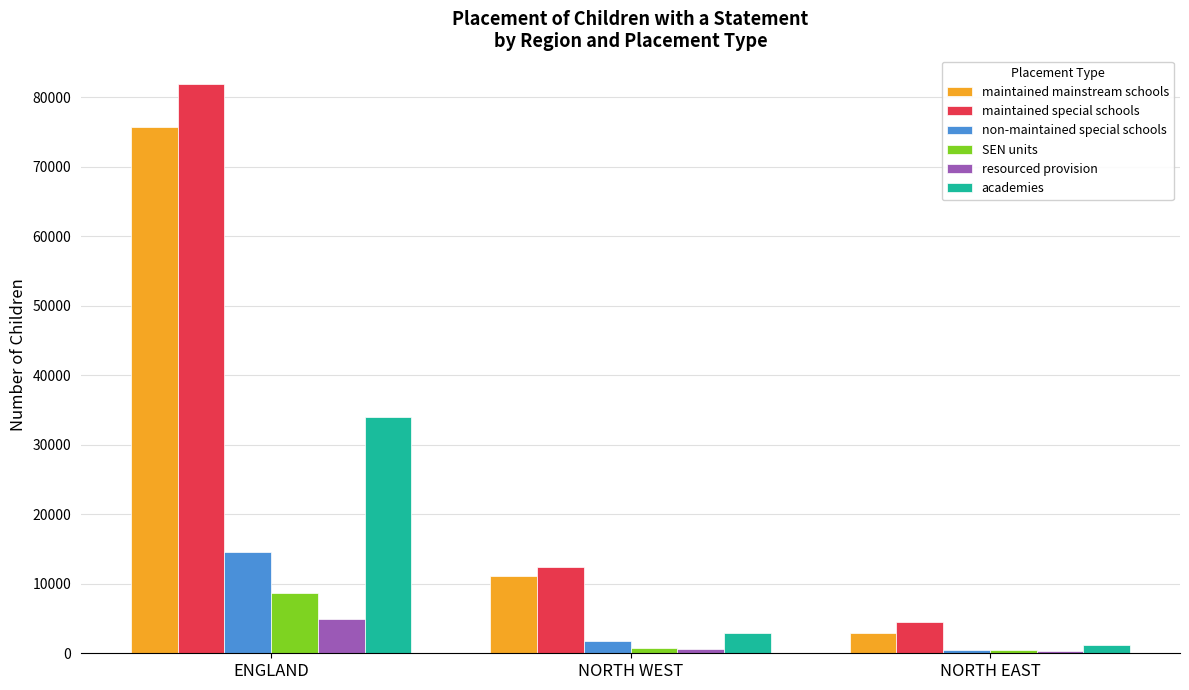

At which category is the sum across all series the highest?

ENGLAND